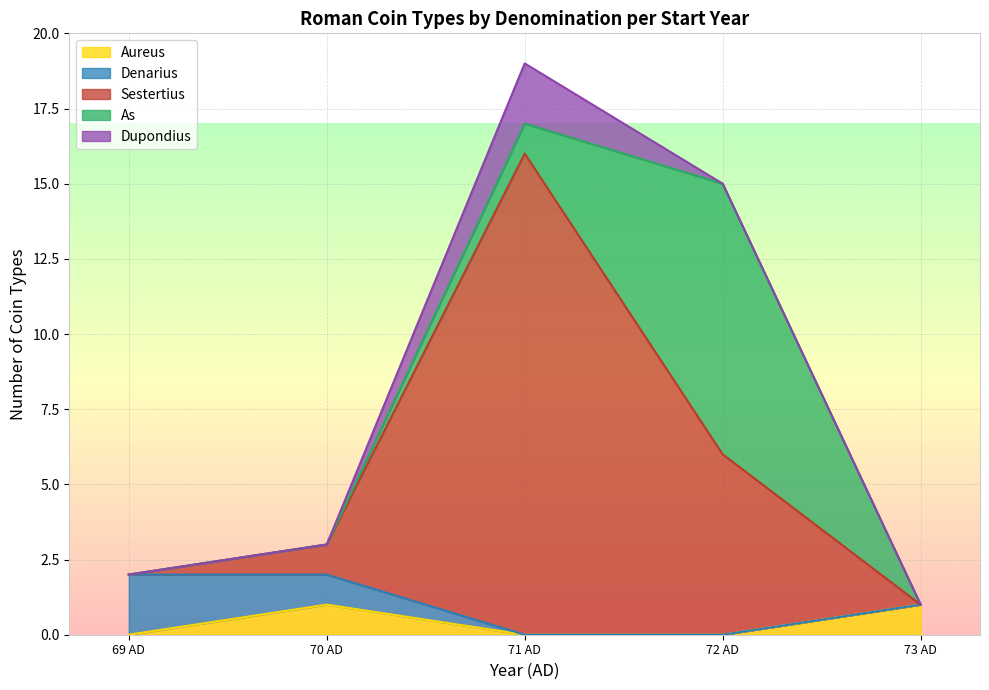

At which label does Aureus reach its minimum?

69